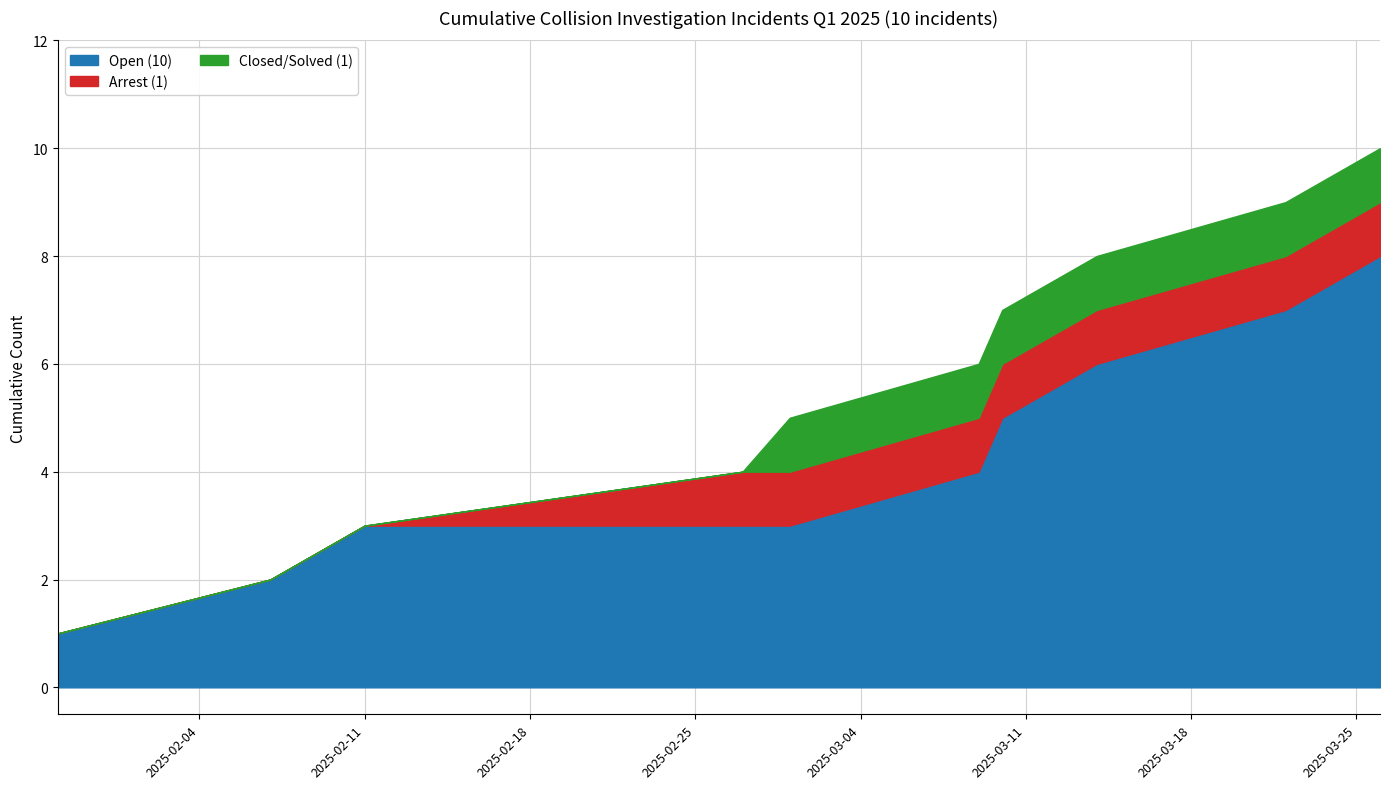

Which series has the largest total across all categories?

Open (10)